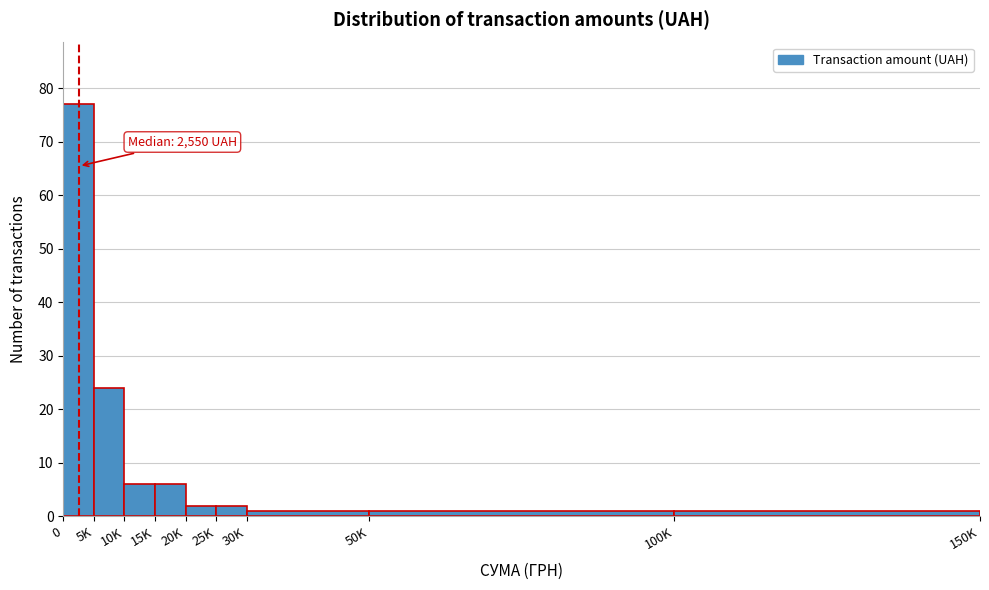

Reading right to left, extract all data points from this chart.

1	1	1	2	2	6	6	24	77